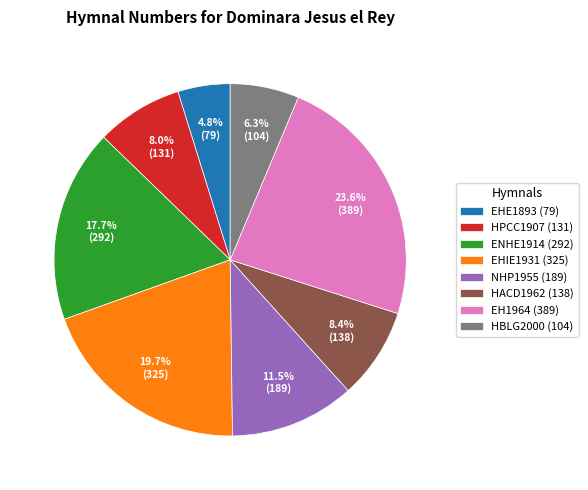

Between EHIE1931 (325) and HBLG2000 (104), which is larger?

EHIE1931 (325)